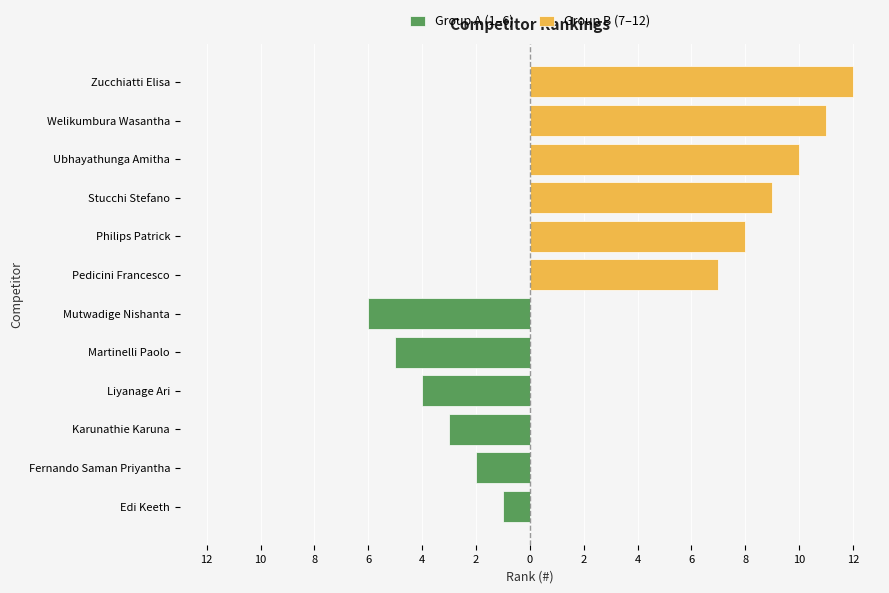

What is the minimum value for Group B (7–12)?

7